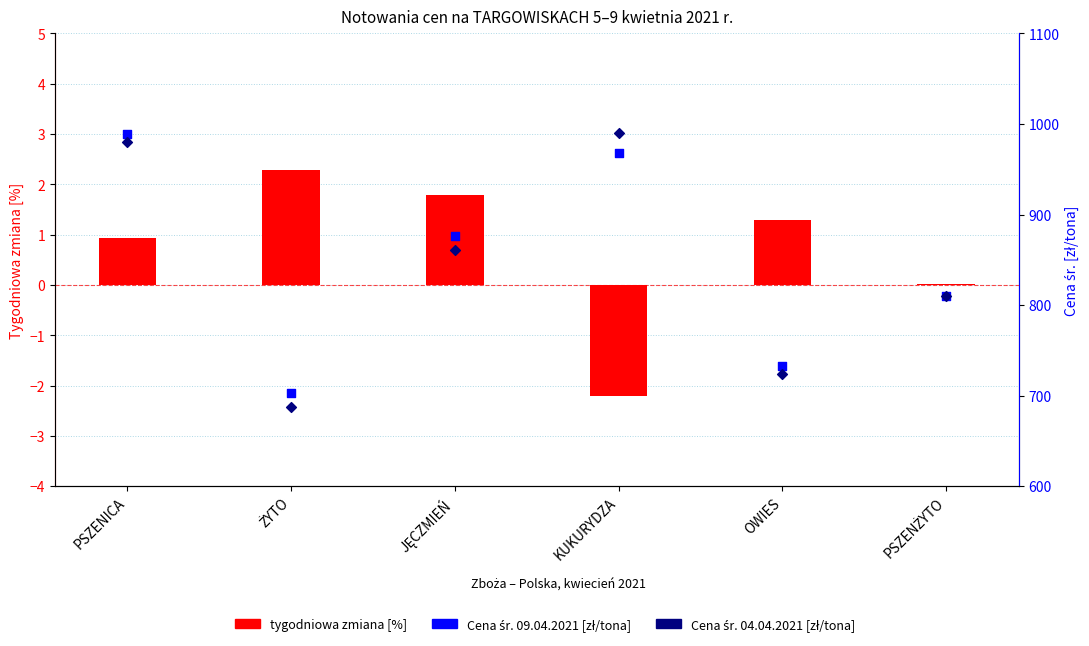

At which category is the sum across all series the highest?

PSZENICA